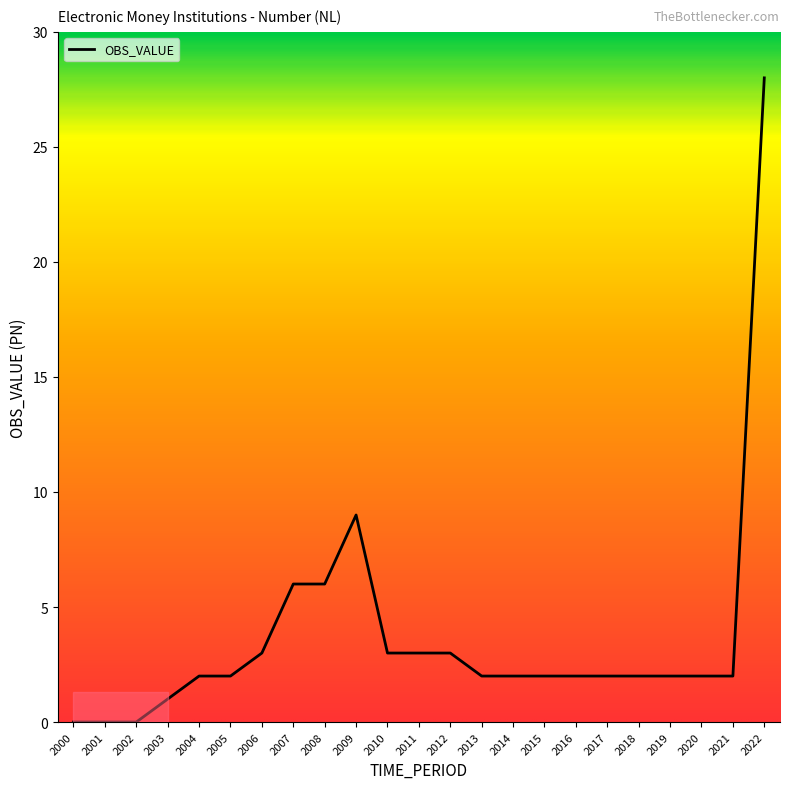

What is the difference between the maximum and minimum values?

28